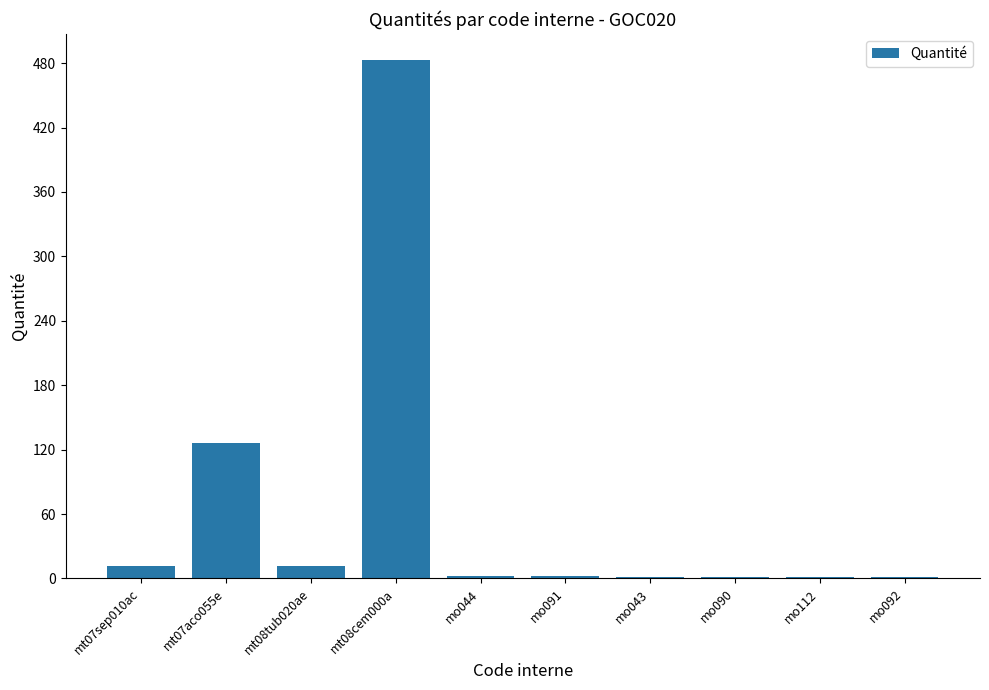

At which label does the data first exceed 2?

mt07sep010ac